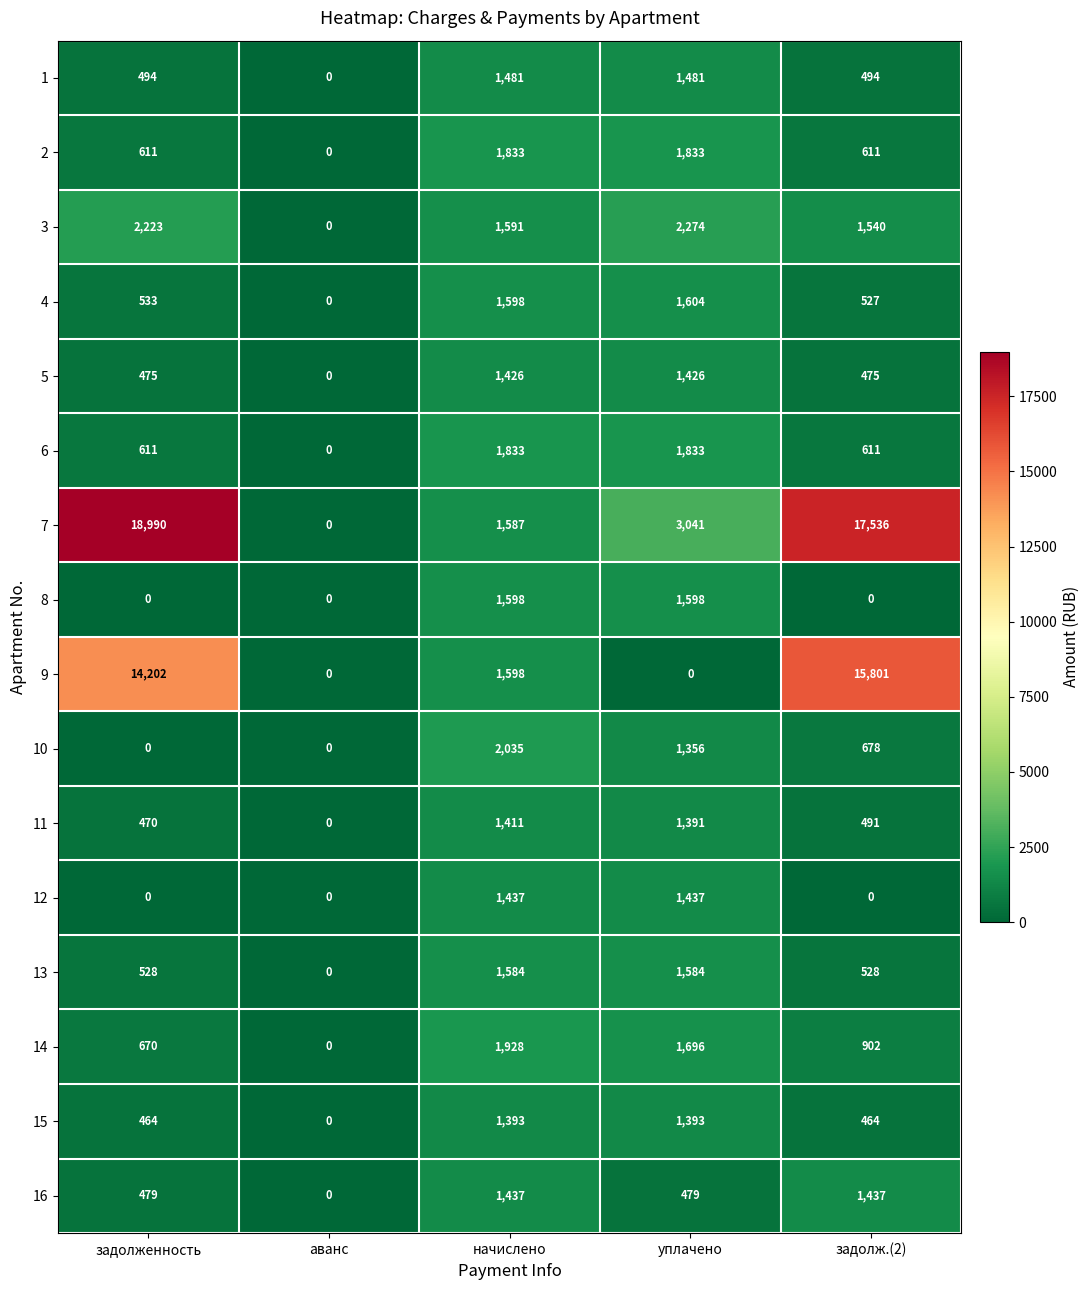

How many categories are shown in the chart?

5